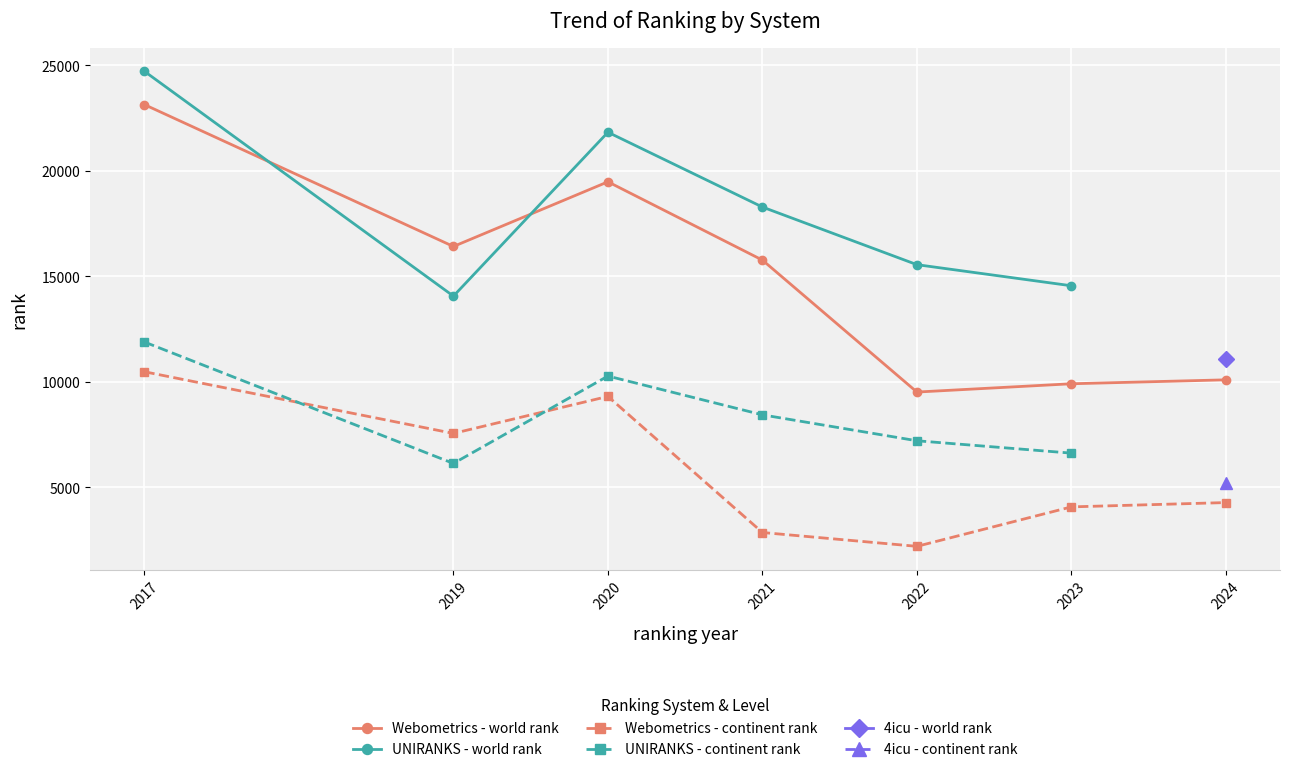

How many values in the world rank series are below 15770?

7